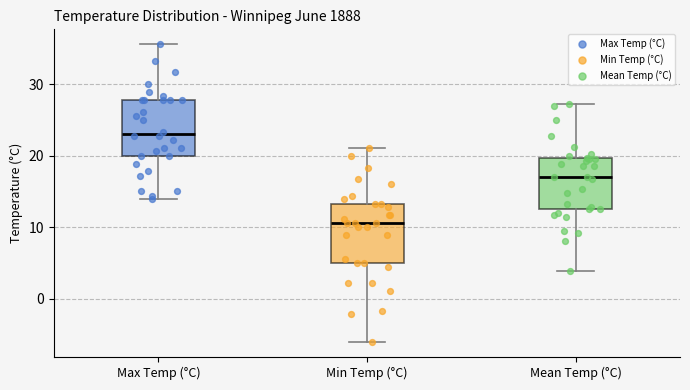

Reading left to right, transcribe this box plot: for each box, give where its median line is, the range the box spans, and where its two whiskers end, as read against the y-axis. The values are not printed on the chart, so give them approximately, as read against the axis.

Max Temp (°C): median 23, box 20 to 28, whiskers 14 to 36
Min Temp (°C): median 11, box 5 to 13, whiskers -6 to 21
Mean Temp (°C): median 17, box 13 to 20, whiskers 4 to 27